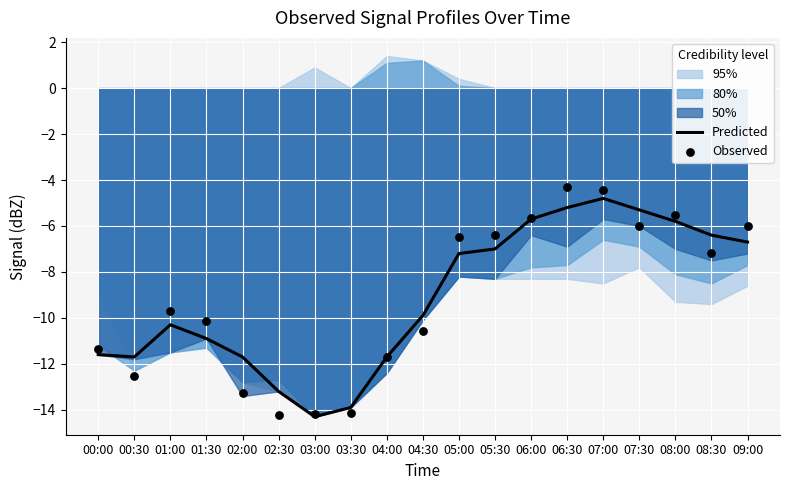

Which series reaches the maximum Y coordinate?

Observed